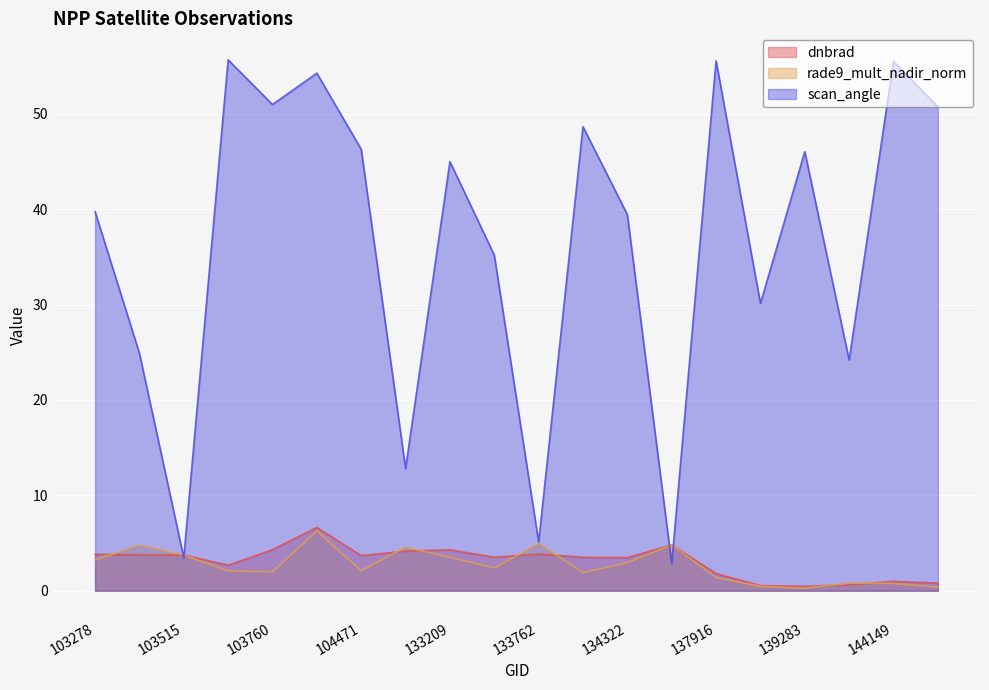

True or false: rade9_mult_nadir_norm has a value of 1.4 at 137916.

True